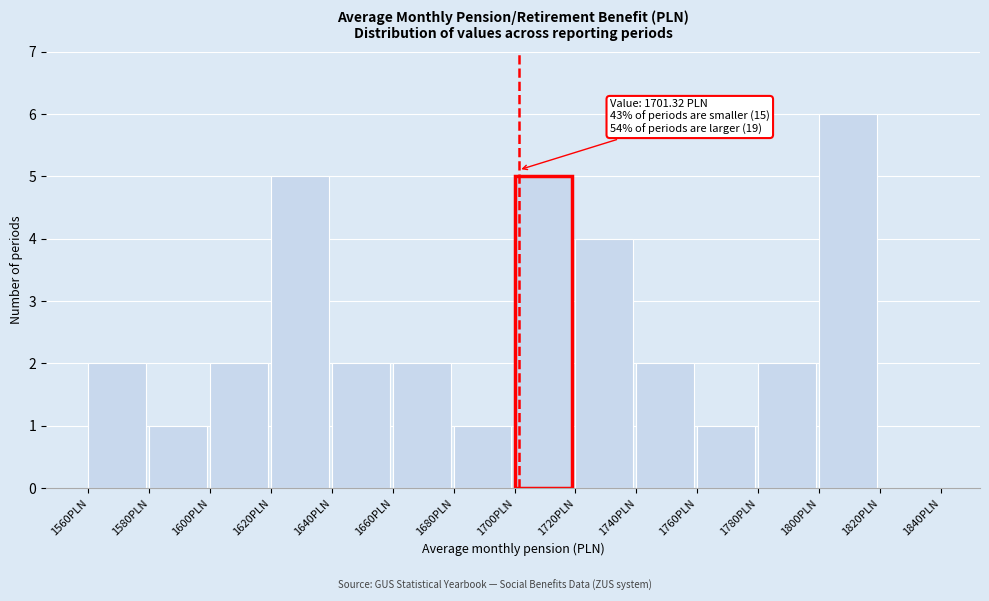

Over which range of the x-axis is the bar tallest?

1800 to 1820